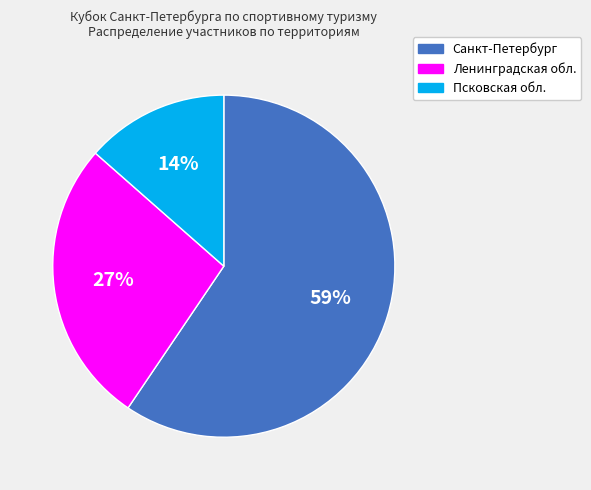

To the nearest percent, what is the average slice percentage?

33%